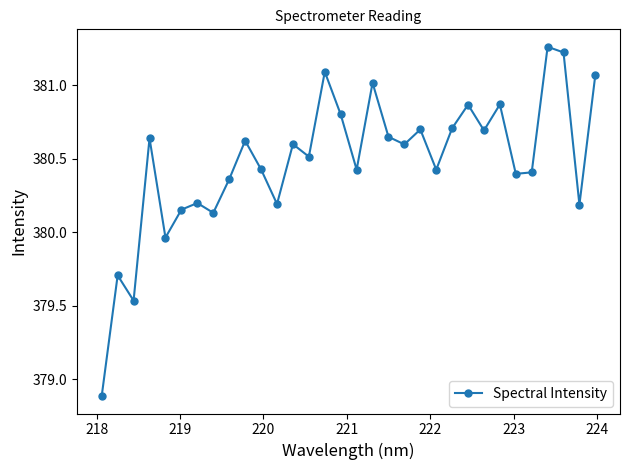

How many interior local peaks (higher than both neighbors) does the data have?

11